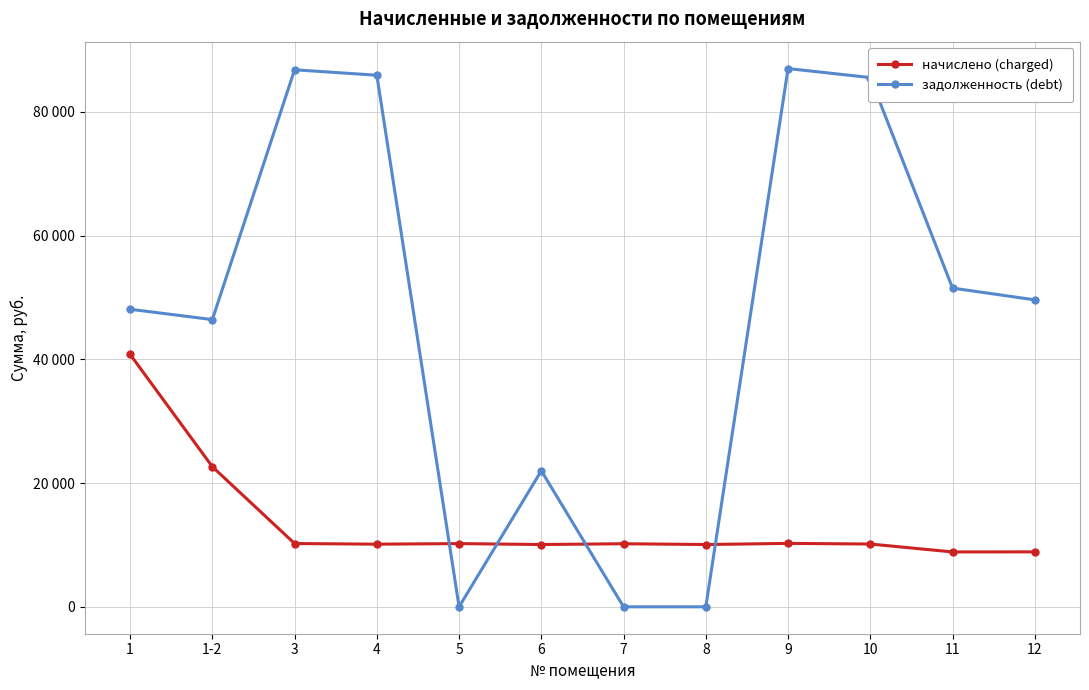

Reading left to right, list all the values displayed in this chart.

начислено (charged): 40803.8	22648.3	10229.8	10126.1	10218.2	10068.5	10195.2	10068.5	10252.8	10149.1	8870.4	8881.9
задолженность (debt): 48100.4	46429.8	86810.9	85931.0	0.0	21989.8	0.0	0.0	87006.4	85553.9	51522.3	49620.3